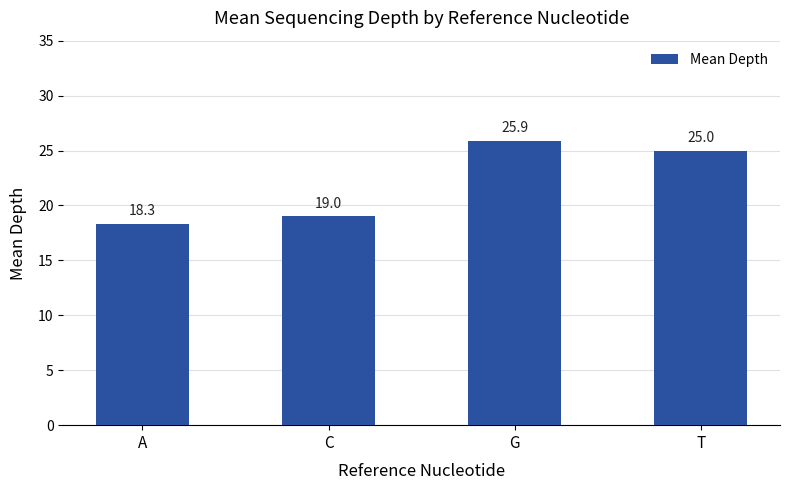

At which label does the data first exceed 25?

G